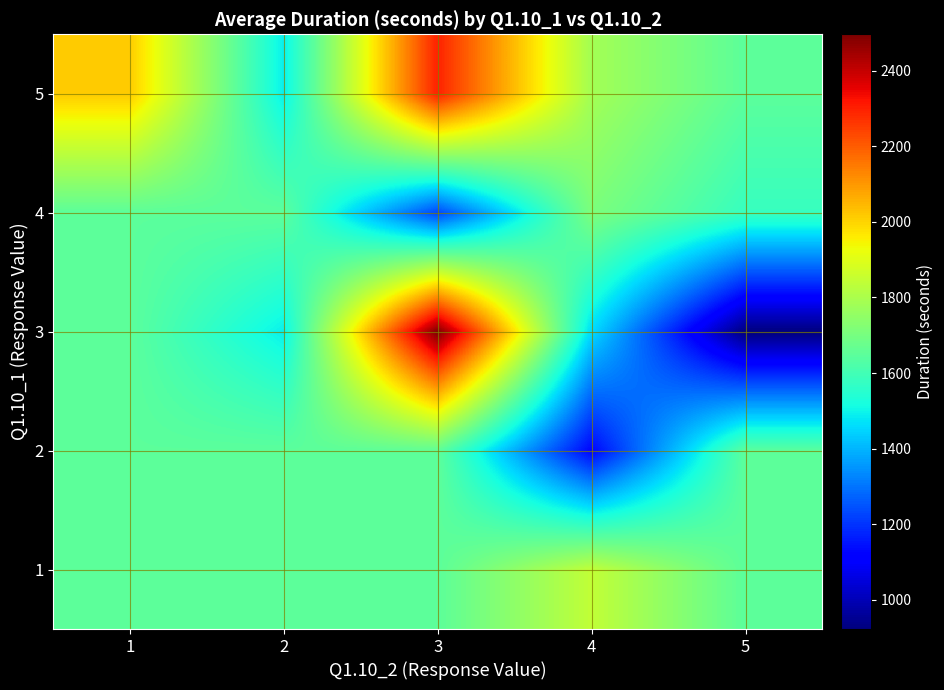

Reading left to right, what are all the values shown in this chart?

1: 1=1649.2	2=1649.2	3=1649.2	4=1842.0	5=1649.2
2: 1=1649.2	2=1649.2	3=1654.0	4=1124.0	5=1649.2
3: 1=1649.2	2=1489.5	3=2497.0	4=1459.4	5=922.0
4: 1=1649.2	2=1649.2	3=1228.0	4=1708.6	5=1578.0
5: 1=2015.0	2=1490.0	3=2296.0	4=1784.8	5=1649.2